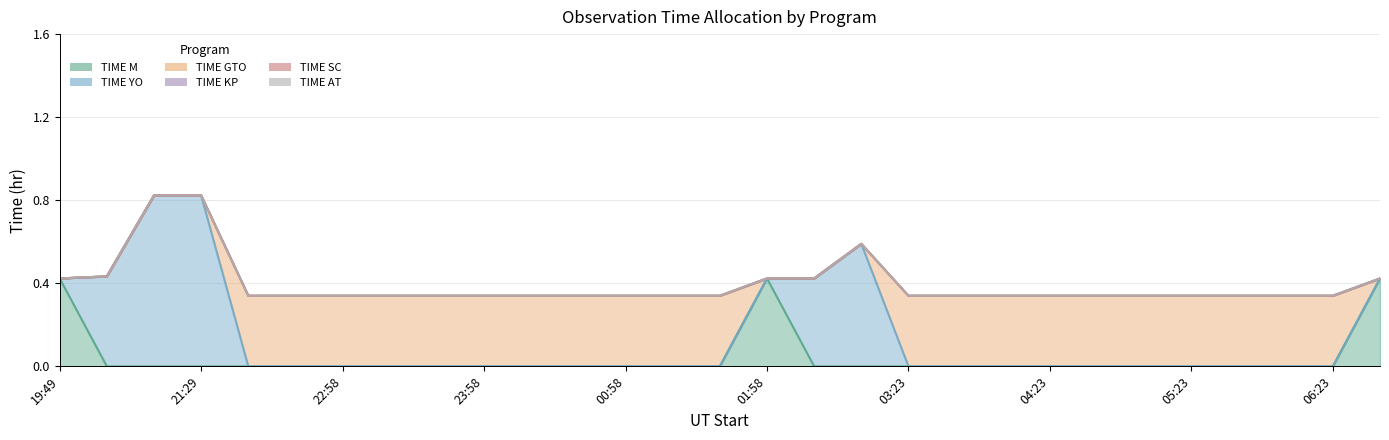

The value of TIME GTO at 02:23 is -0.2. True or false?

False